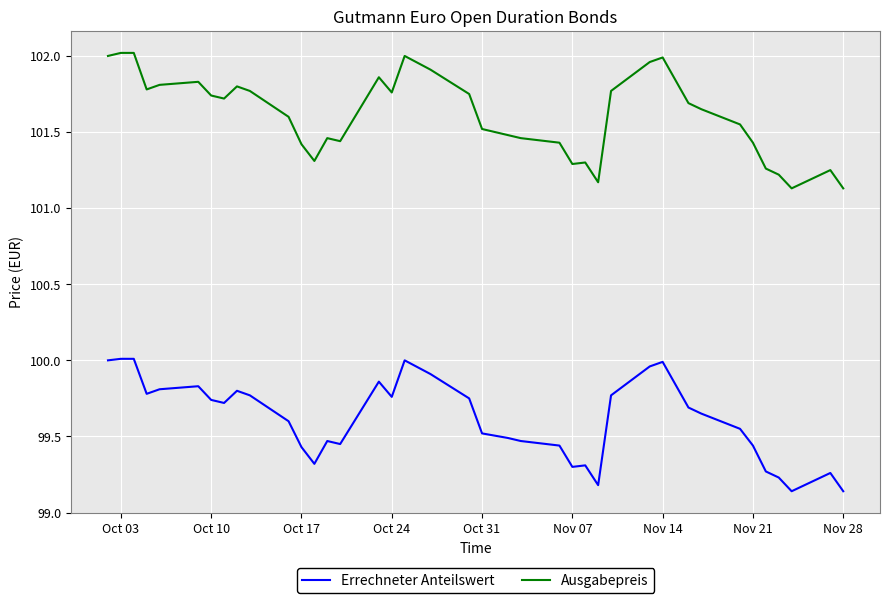

True or false: Errechneter Anteilswert and Ausgabepreis intersect in this chart.

False